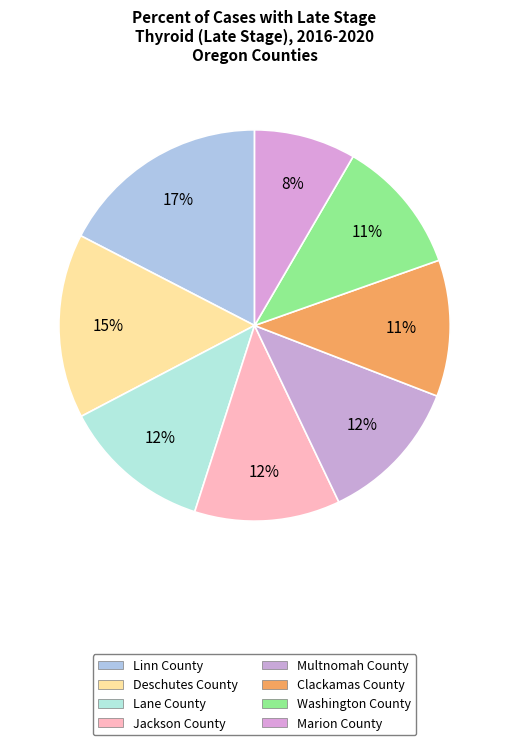

To the nearest percent, what portion does Jackson County represent?

12%